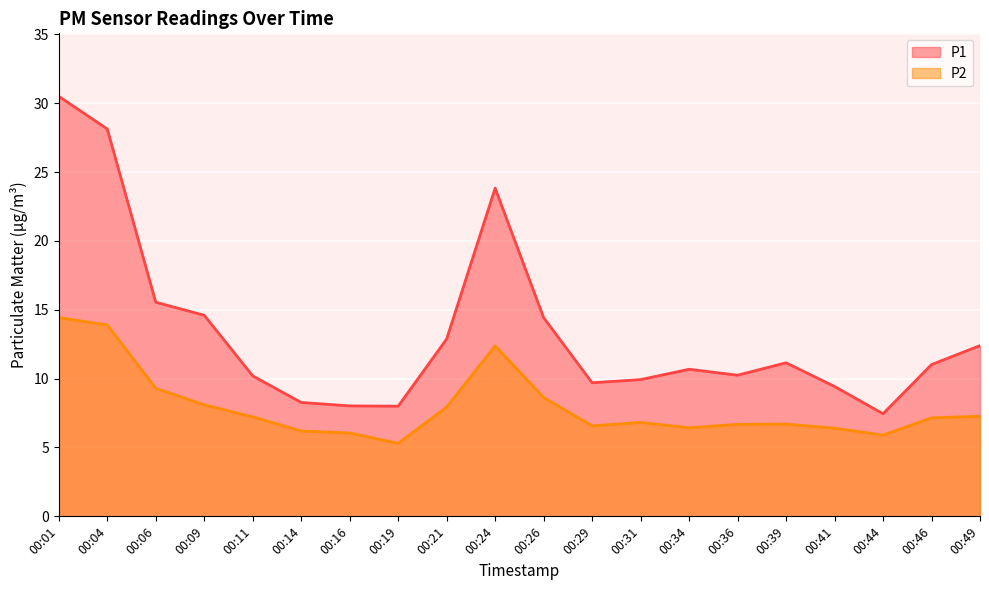

At which category is the sum across all series the highest?

00:01